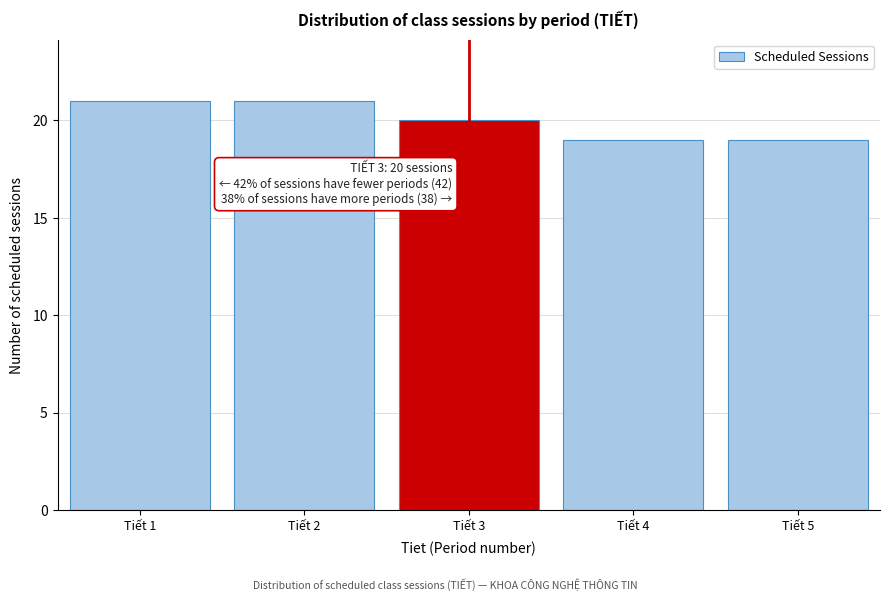

Reading left to right, extract all data points from this chart.

21	21	20	19	19